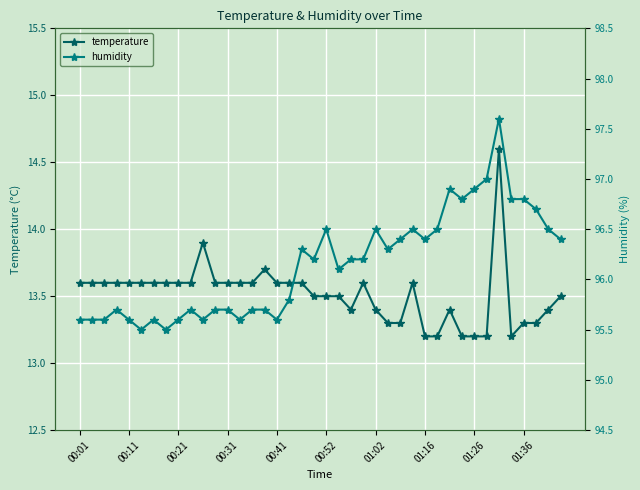

What is the difference between the second highest and minimum values in the humidity series?

1.5